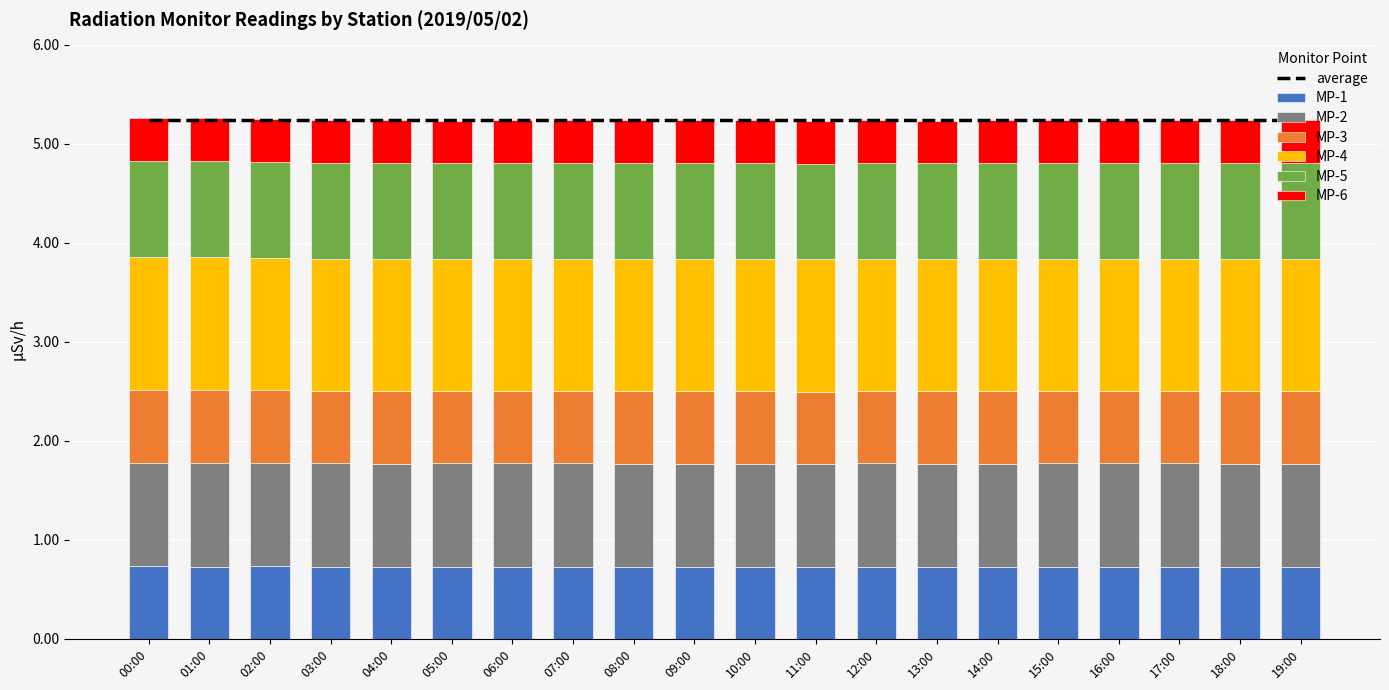

At which label is MP-4 closest to 1?

03:00